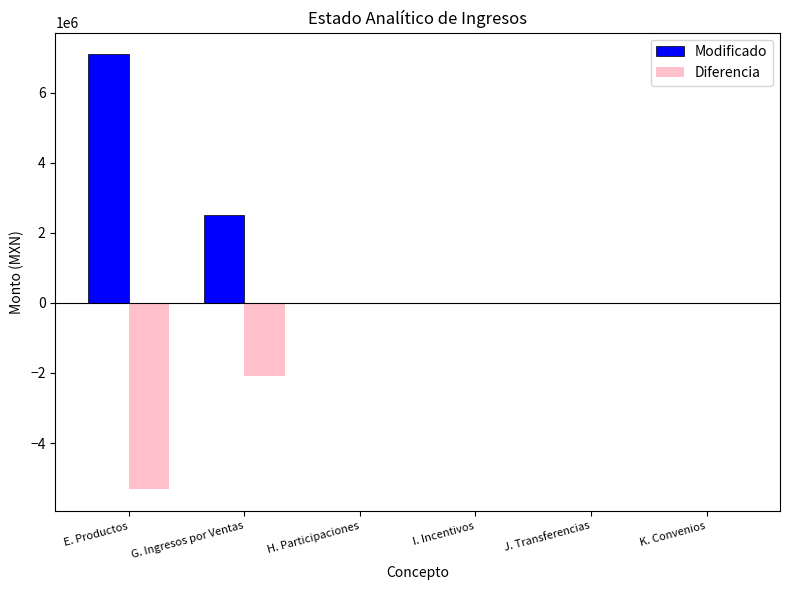

Is the value of Modificado at E. Productos greater than the value of Diferencia at E. Productos?

Yes